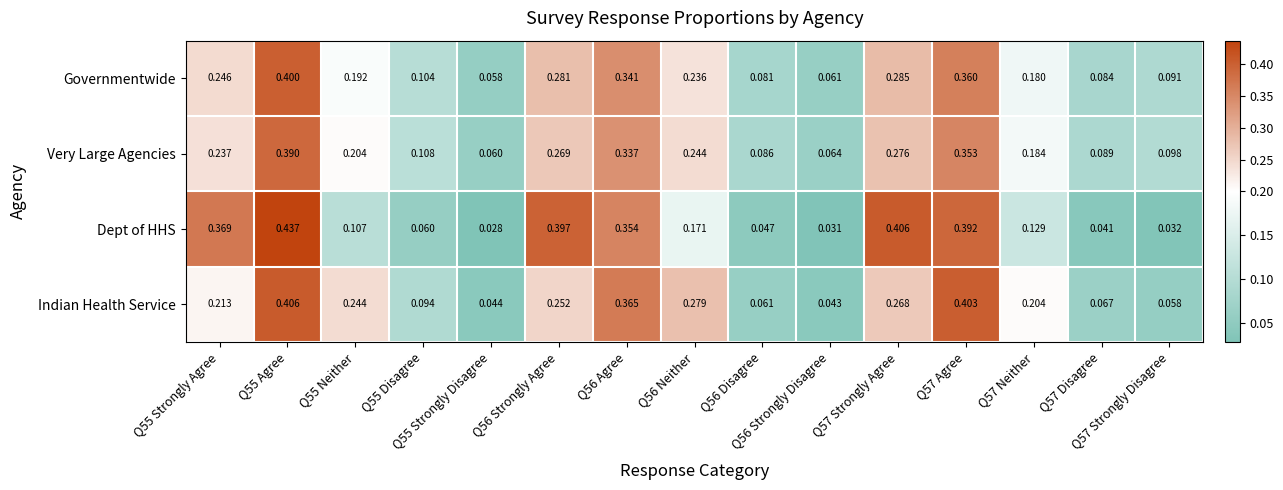

What is the maximum value shown in the chart?

0.4